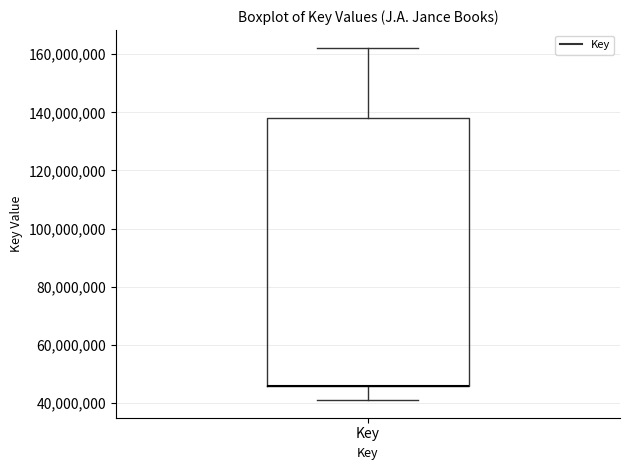

Read this box plot against the y-axis: the position of the median line, the range covered by the box, and the ends of both whiskers. The values are not printed on the chart, so give them approximately, as read against the axis.

median 46000000 (drawn on the box's lower edge), box 46000000 to 138000000, whiskers 42000000 to 162000000